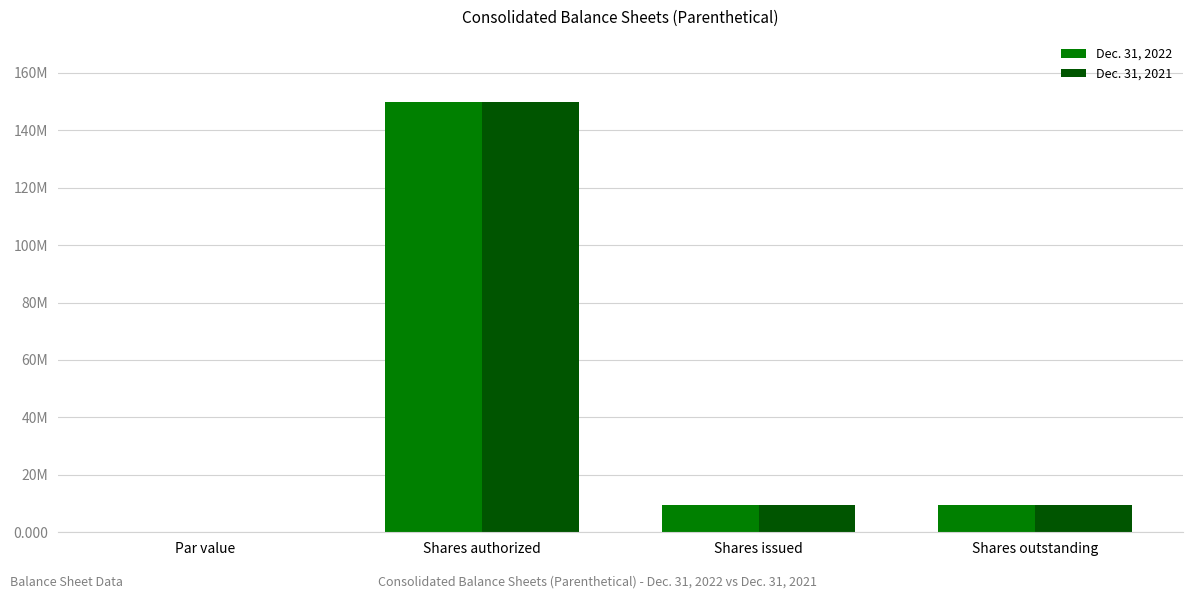

Where does the Dec. 31, 2021 series first go above 9419660?

Shares authorized